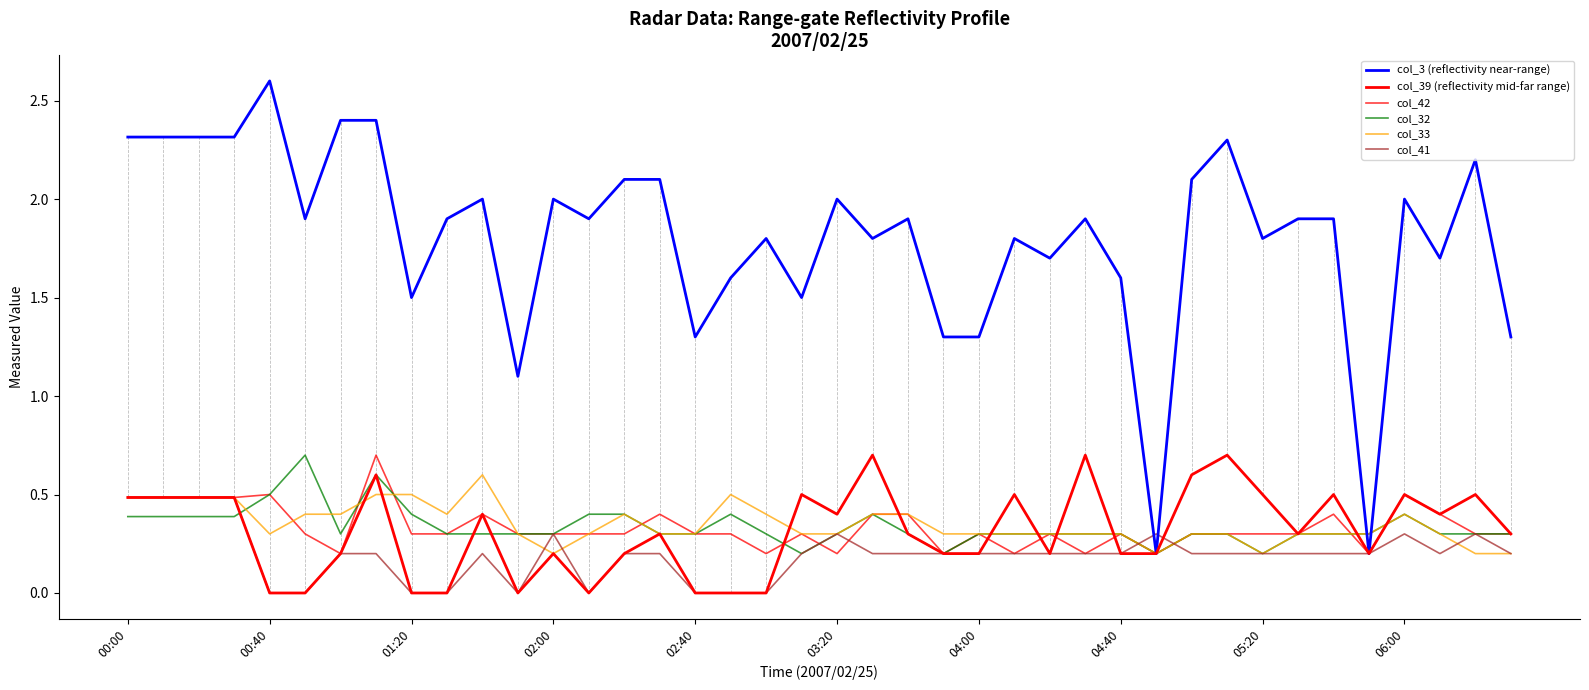

Which series ends up on top after the final intersection of col_32 and col_42?

col_42